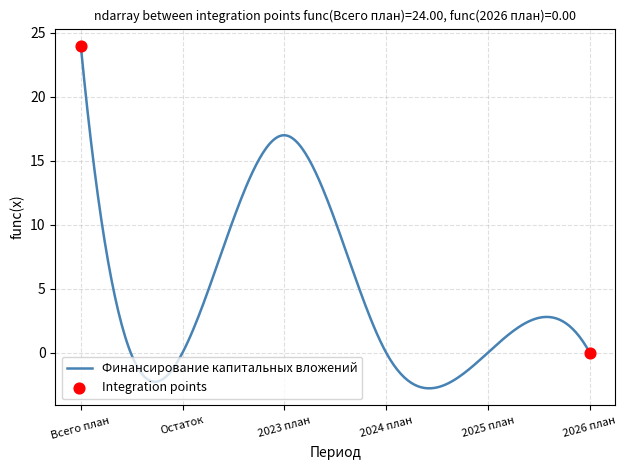

What is the smallest value displayed?

-2.8